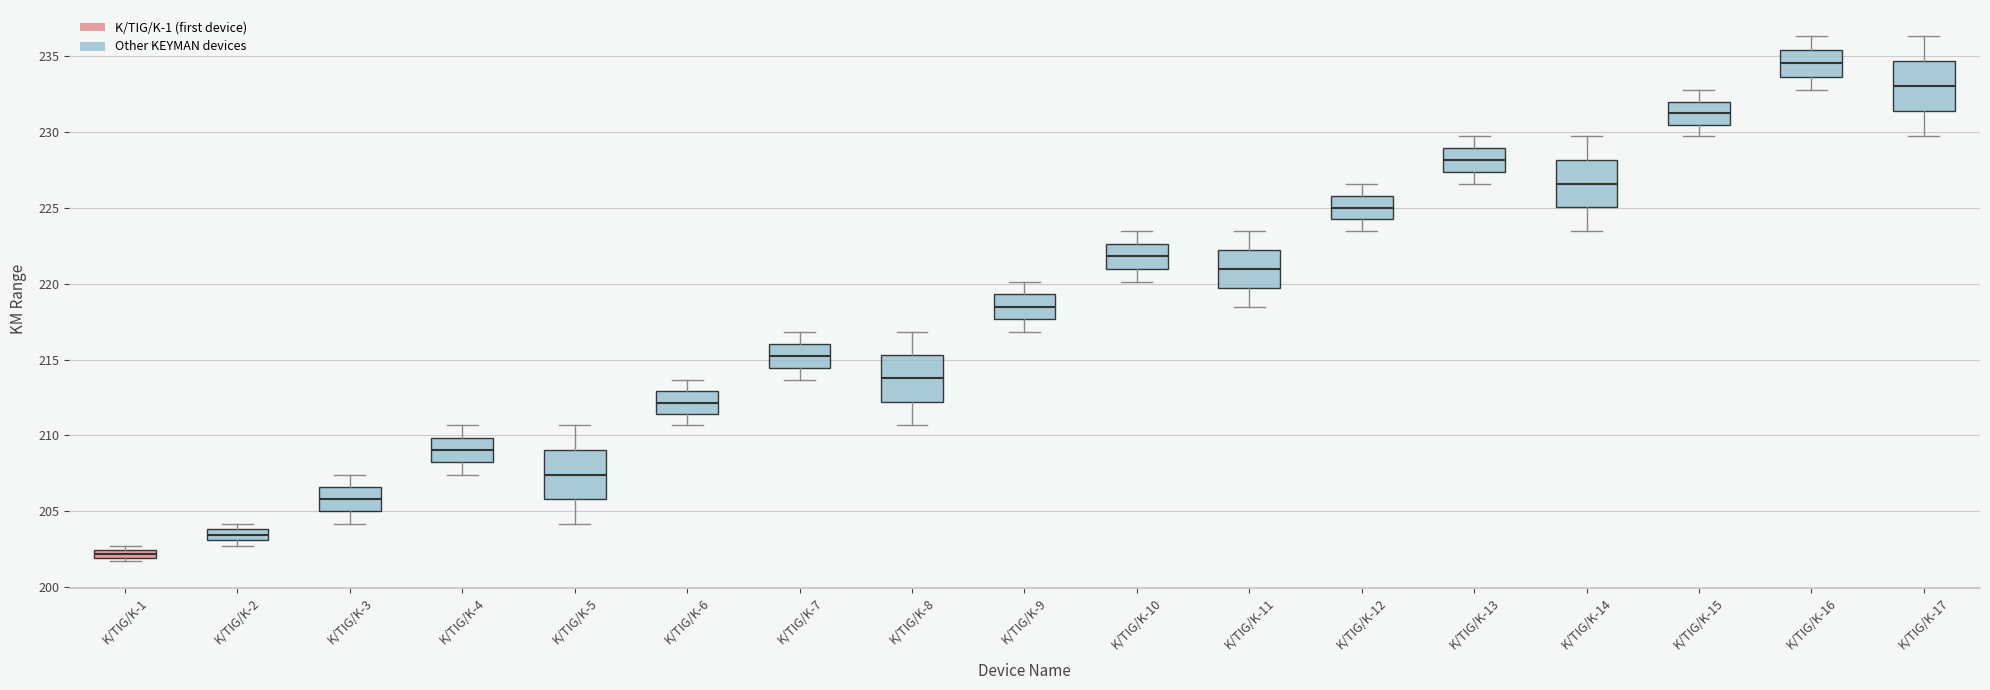

Where does the lower whisker of the box for K/TIG/K-11 end on the y-axis? The values are not printed on the chart, so give them approximately, as read against the axis.

218.5